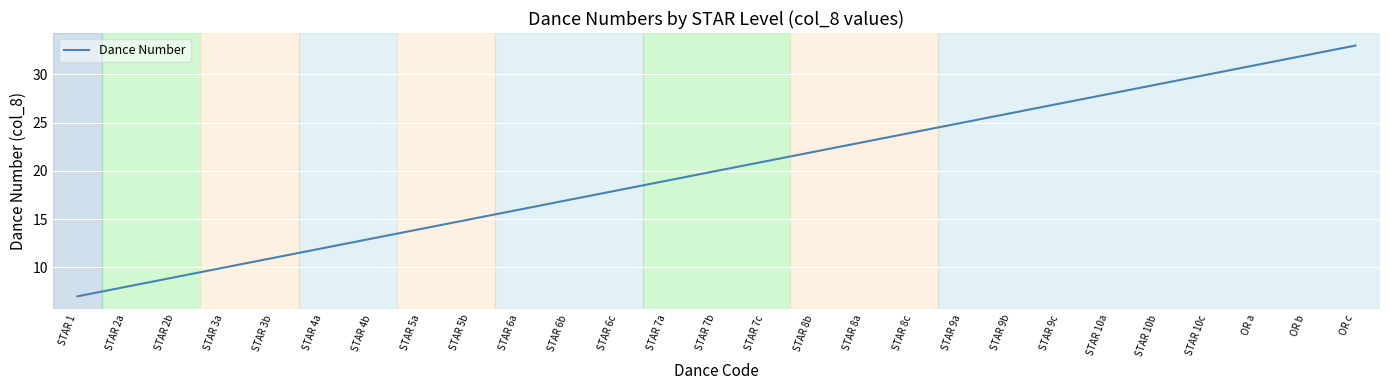

Approximately how many times larger is the value at STAR 8a compared to STAR 4b?

1.8